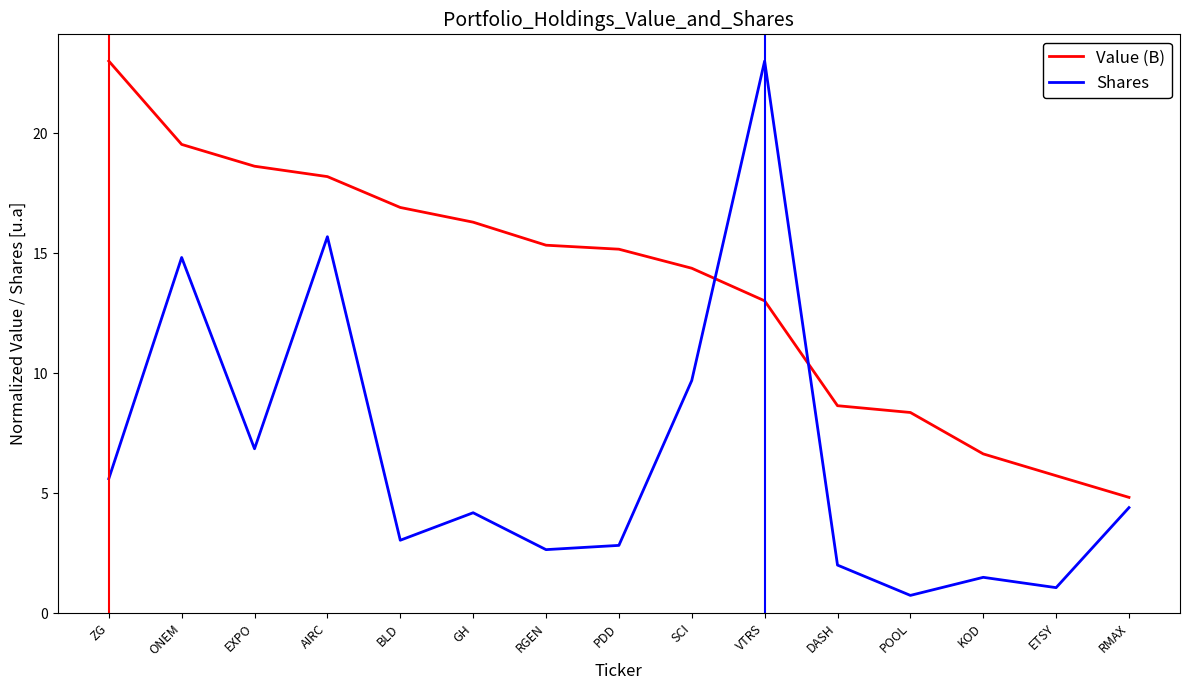

Which series has the widest spread of values?

Shares